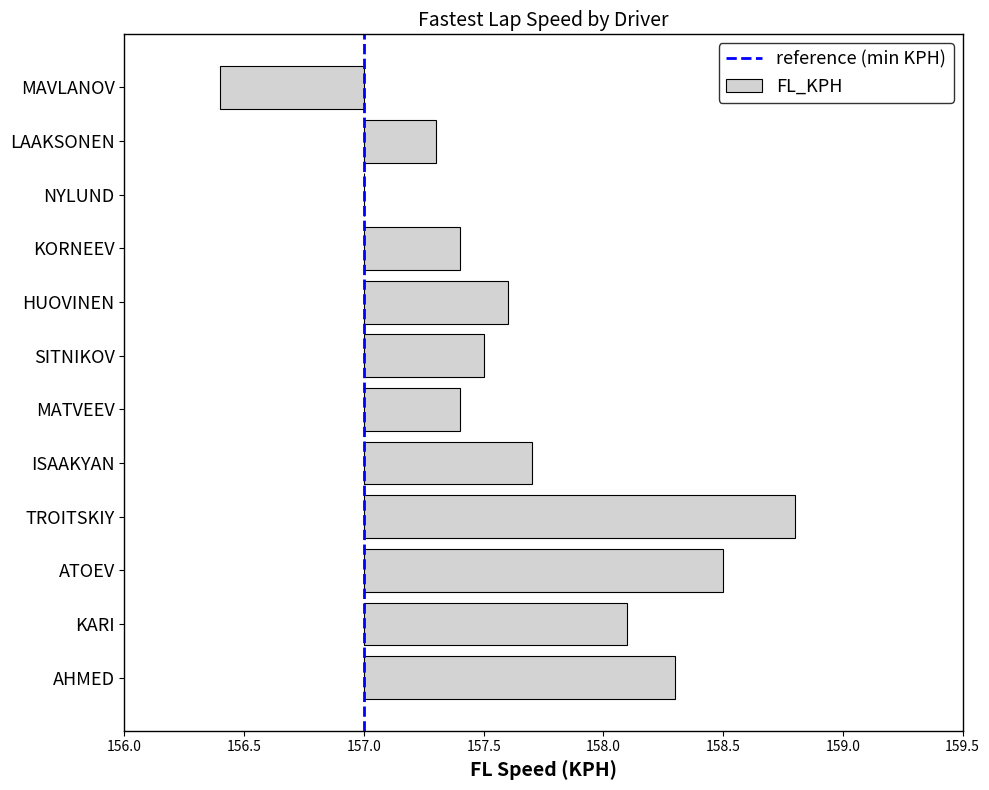

How many bars are there in total?

12